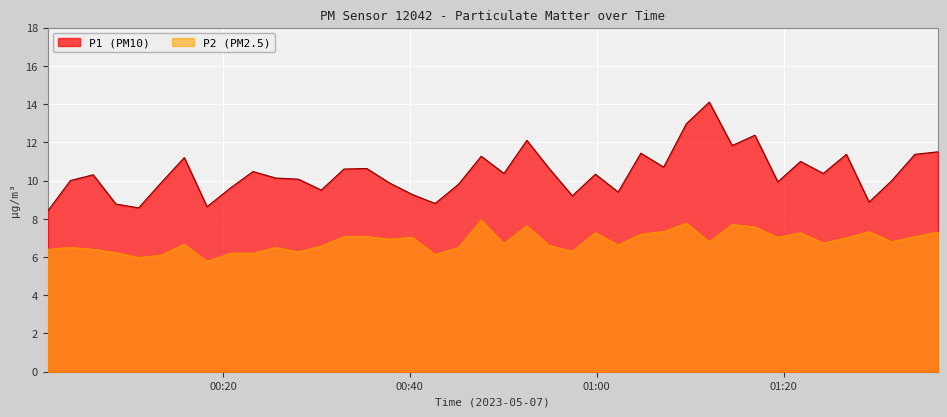

What is the difference between the maximum and minimum values in the P2 (PM2.5) series?

2.2